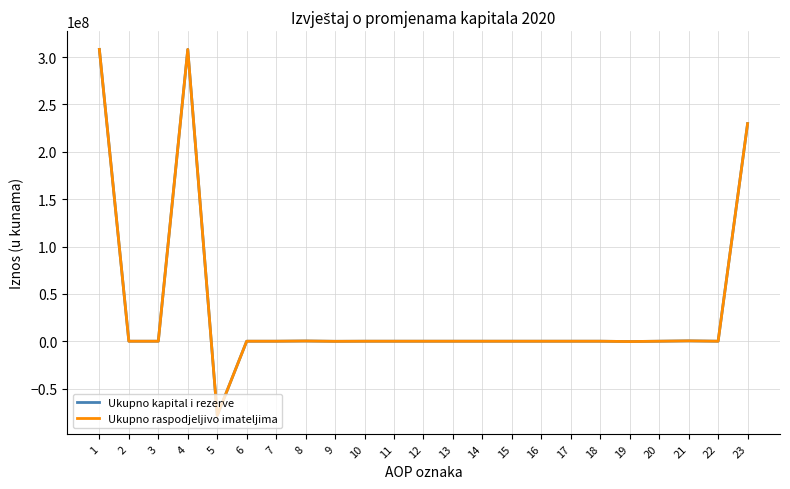

Is this an area chart (filled region under the line)?

No